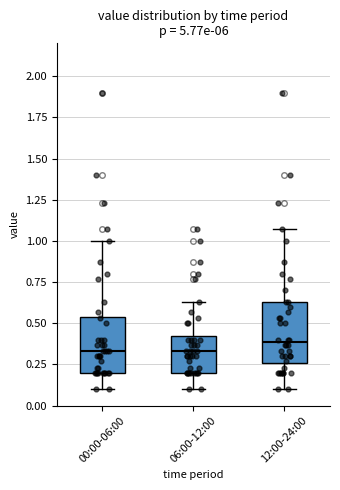

Reading left to right, transcribe this box plot: for each box, give where its median line is, the range the box spans, and where its two whiskers end, as read against the y-axis. The values are not printed on the chart, so give them approximately, as read against the axis.

00:00-06:00: median 0.35, box 0.20 to 0.55, whiskers 0.10 to 1.00
06:00-12:00: median 0.35, box 0.20 to 0.45, whiskers 0.10 to 0.65
12:00-24:00: median 0.40, box 0.25 to 0.65, whiskers 0.10 to 1.05